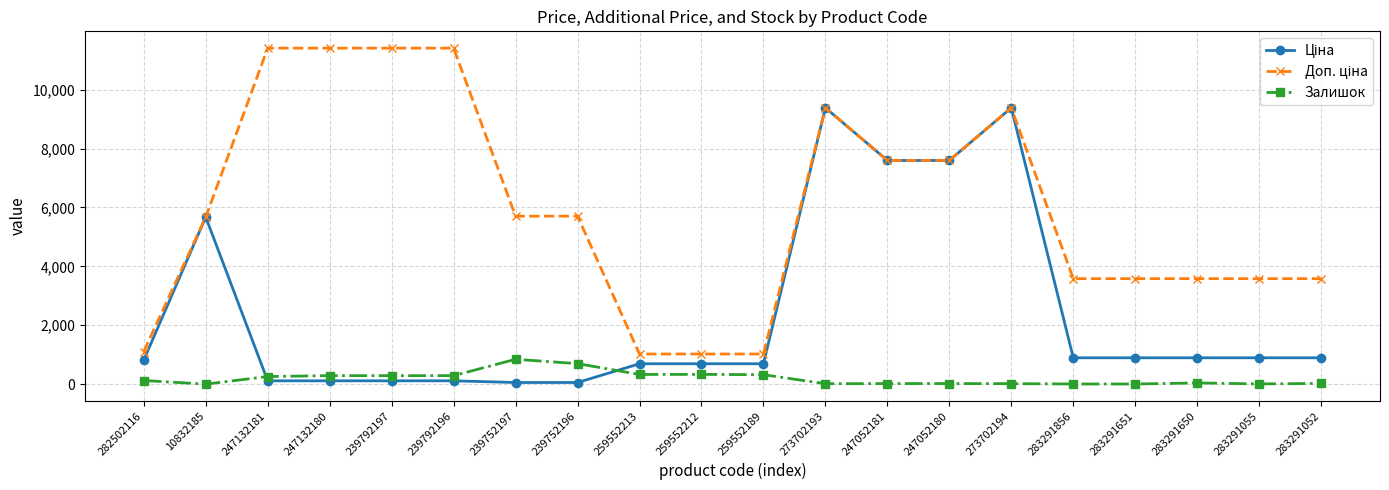

How many lines are shown in the chart?

3